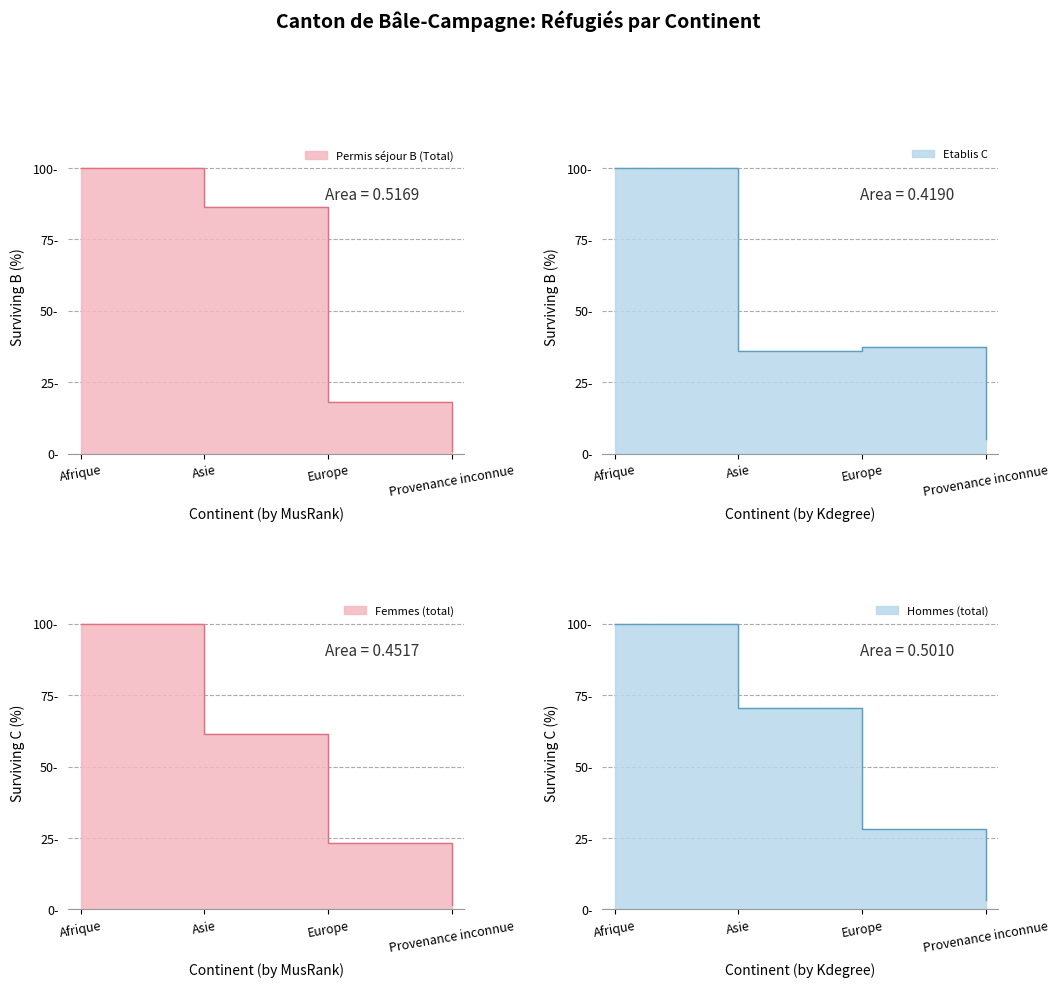

What is the spread (max minus min) of values at Provenance inconnue?

4.1